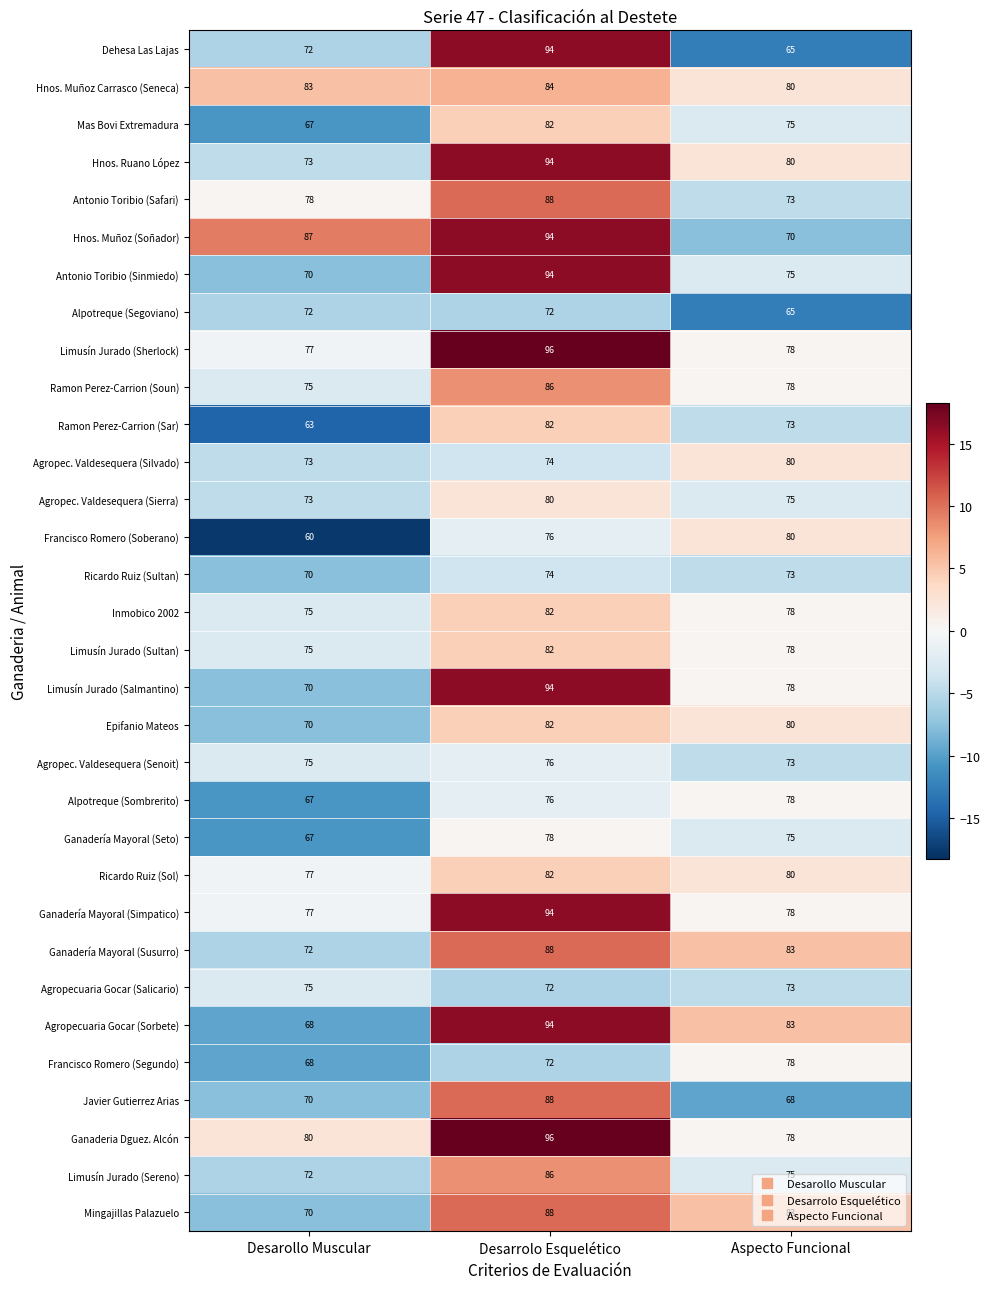

At which category is the sum across all series the highest?

Desarrolo Esquelético